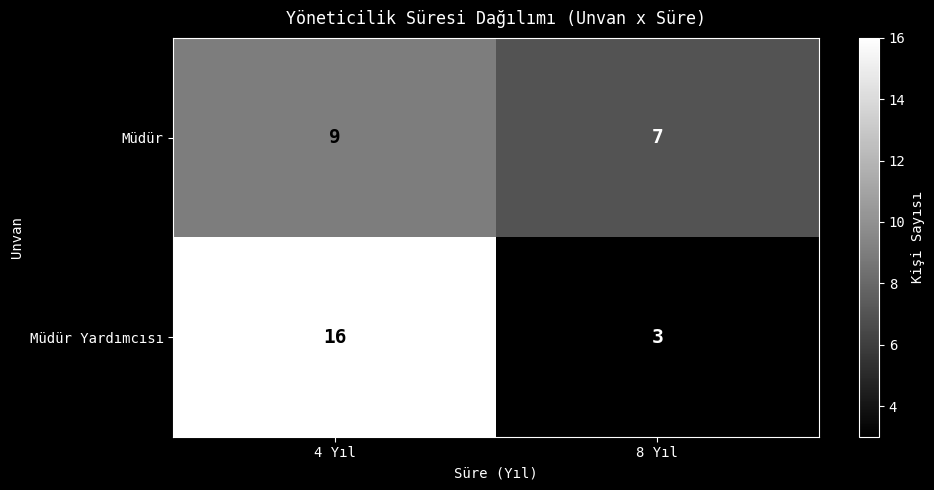

What is the sum of all Müdür Yardımcısı values?

19